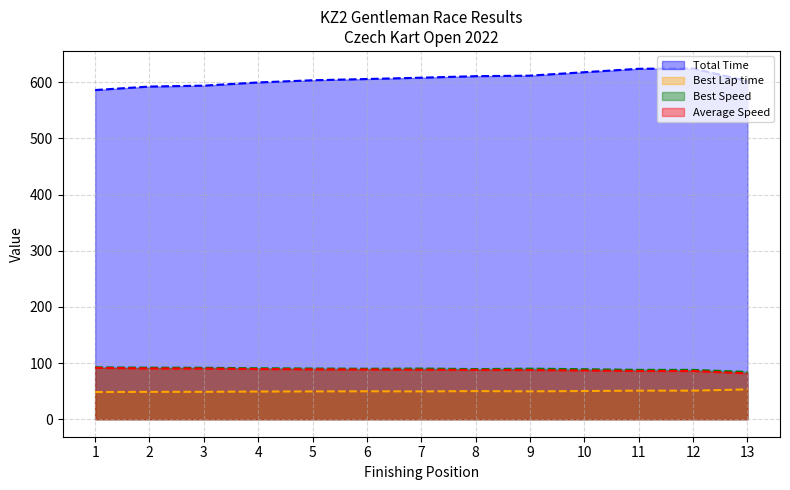

What is the minimum value shown in the chart?

48.4